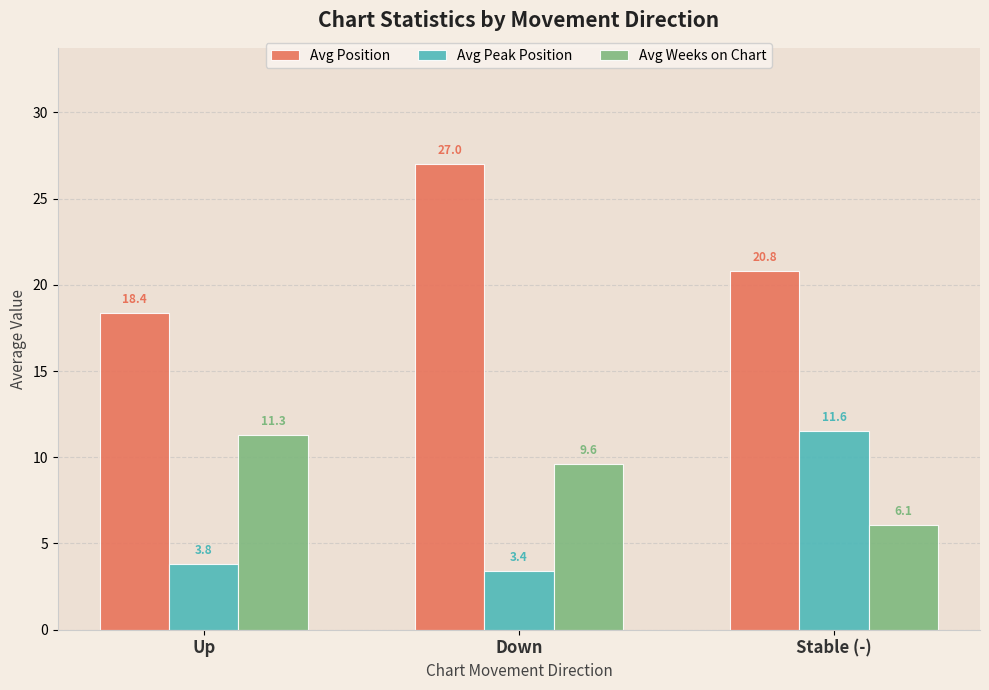

Reading left to right, transcribe all the data shown in this chart.

Avg Position: Up=18.4	Down=27.0	Stable (-)=20.8
Avg Peak Position: Up=3.8	Down=3.4	Stable (-)=11.6
Avg Weeks on Chart: Up=11.3	Down=9.6	Stable (-)=6.1